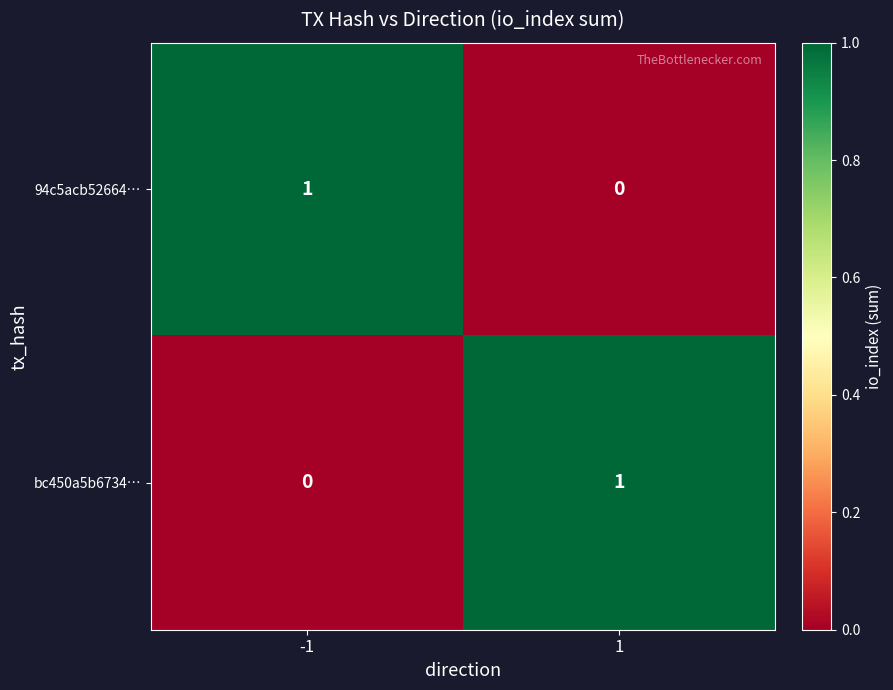

At how many categories does at least one series exceed 0?

2